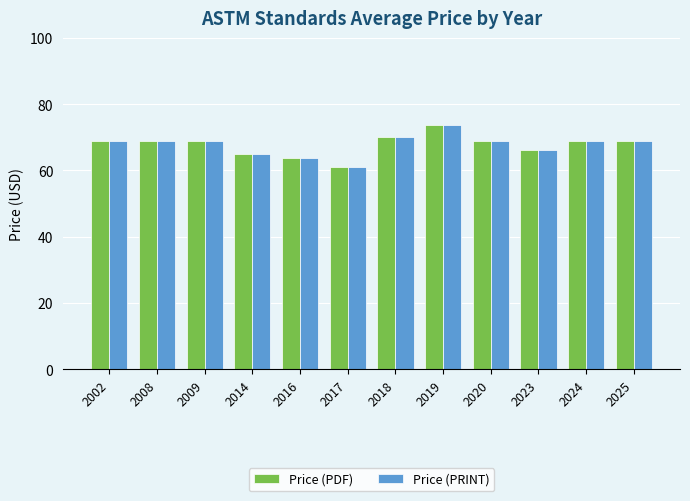

What is the maximum value shown in the chart?

73.7